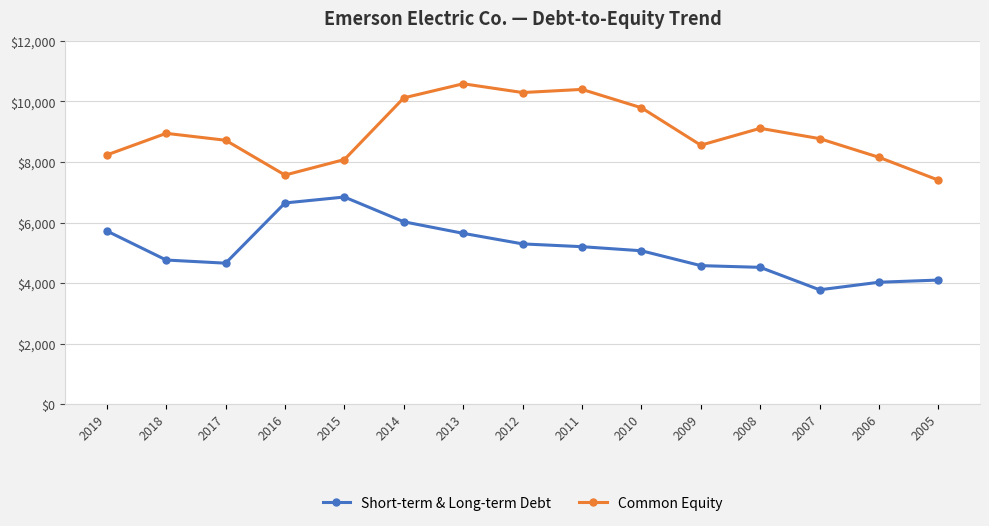

Does the chart have visible grid lines?

Yes